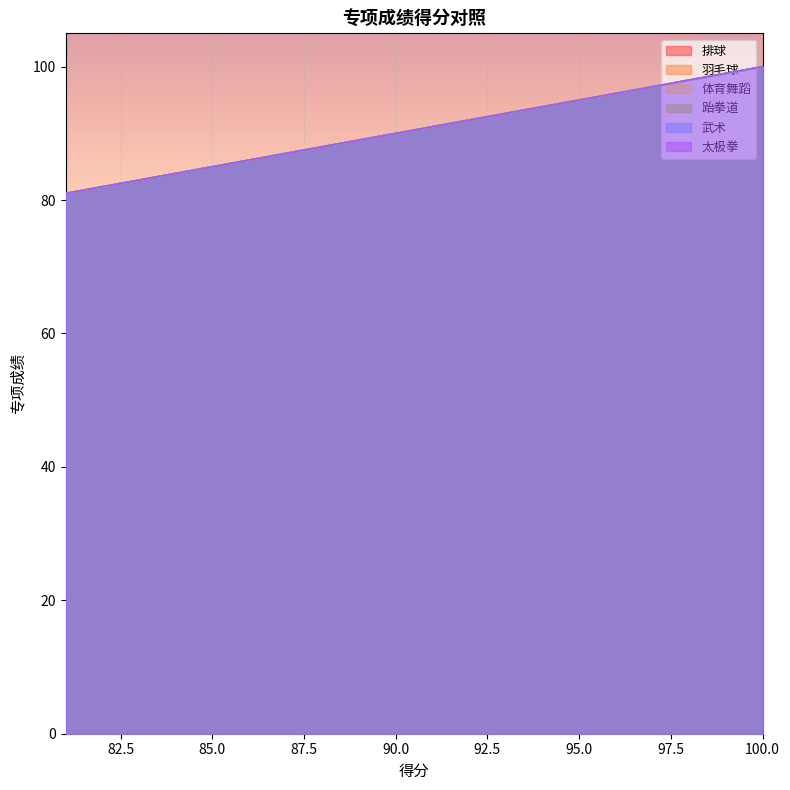

The value of 跆拳道 at 93 is 93. True or false?

True